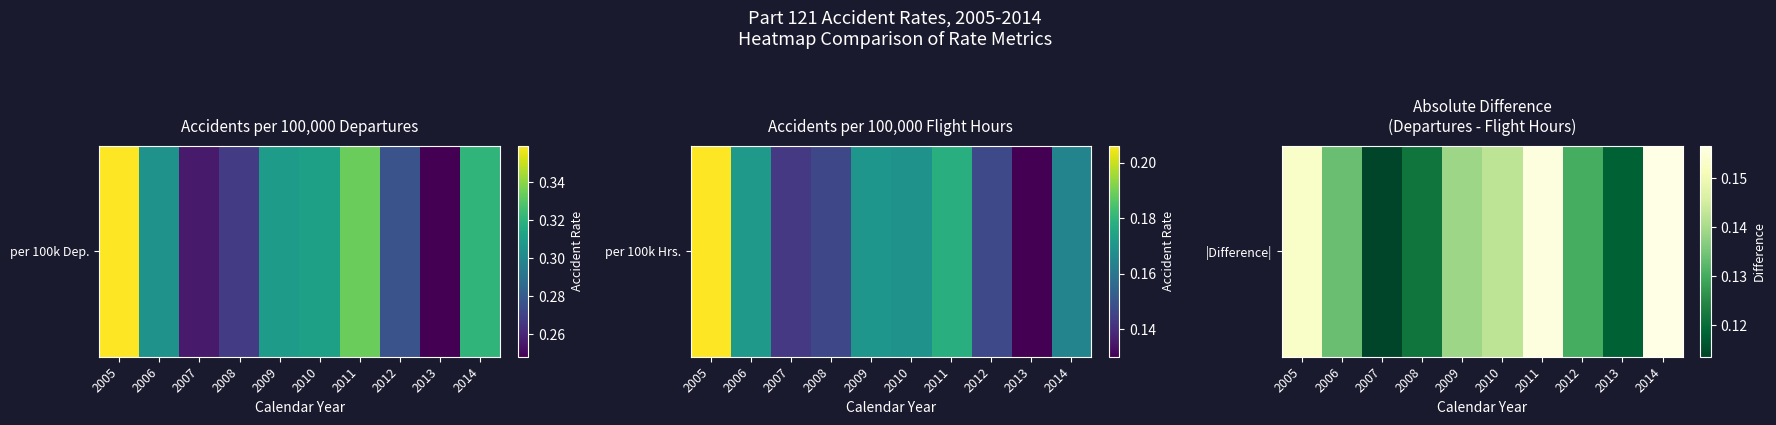

Reading right to left, transcribe all the data shown in this chart.

2014=0.2	2013=0.1	2012=0.1	2011=0.2	2010=0.1	2009=0.1	2008=0.1	2007=0.1	2006=0.1	2005=0.2